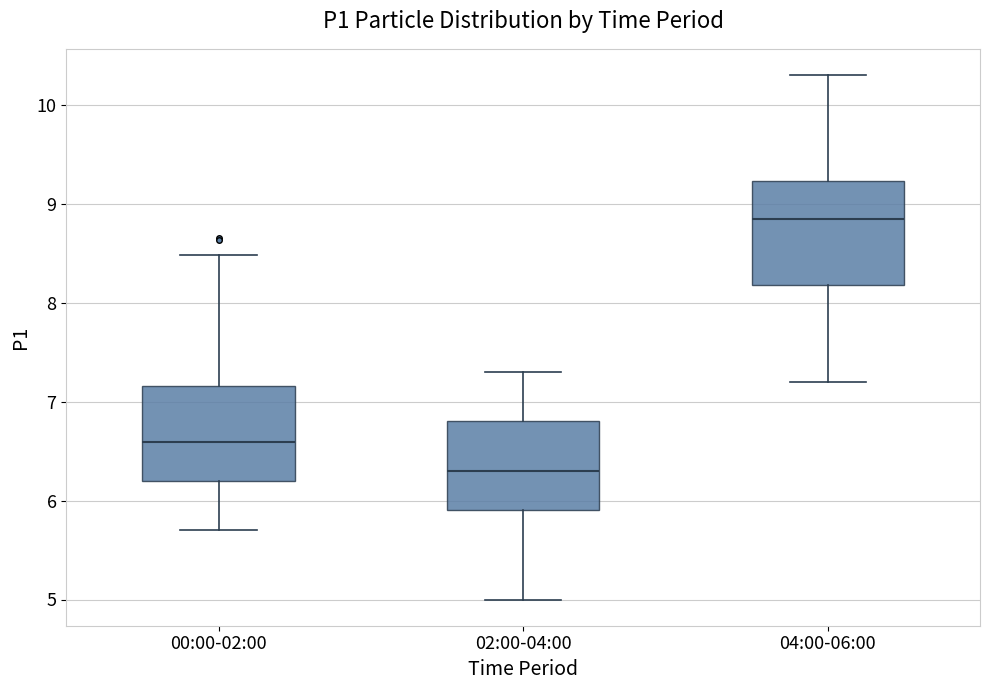

Which box's median line is the lowest?

02:00-04:00